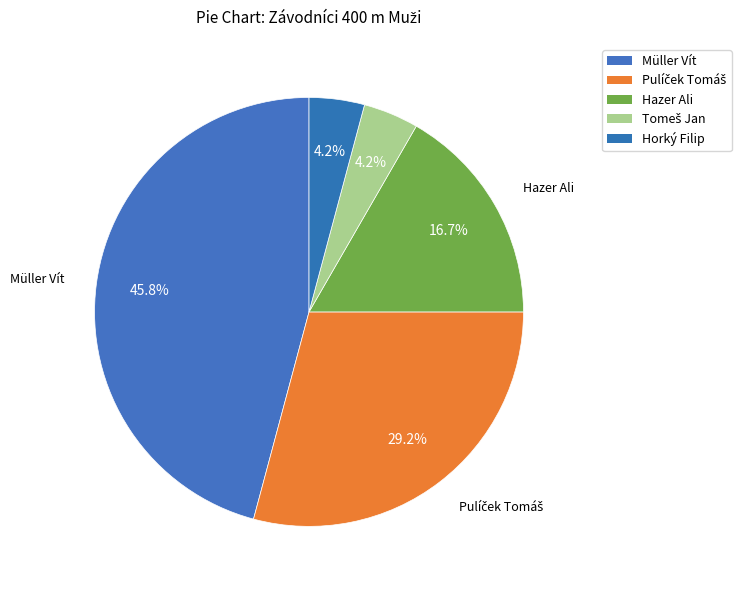

Count the number of slices in the pie.

5